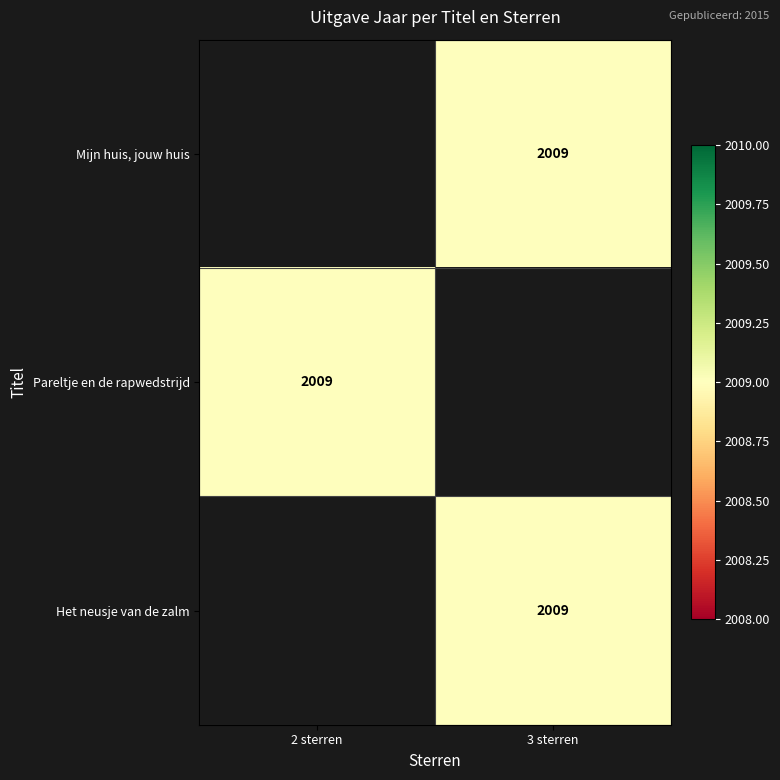

Rank the series at 3 sterren from highest to lowest value.

Mijn huis, jouw huis, Pareltje en de rapwedstrijd, Het neusje van de zalm